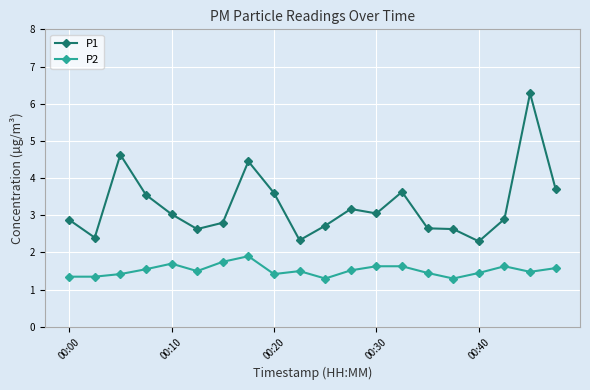

What is the maximum value shown in the chart?

6.3